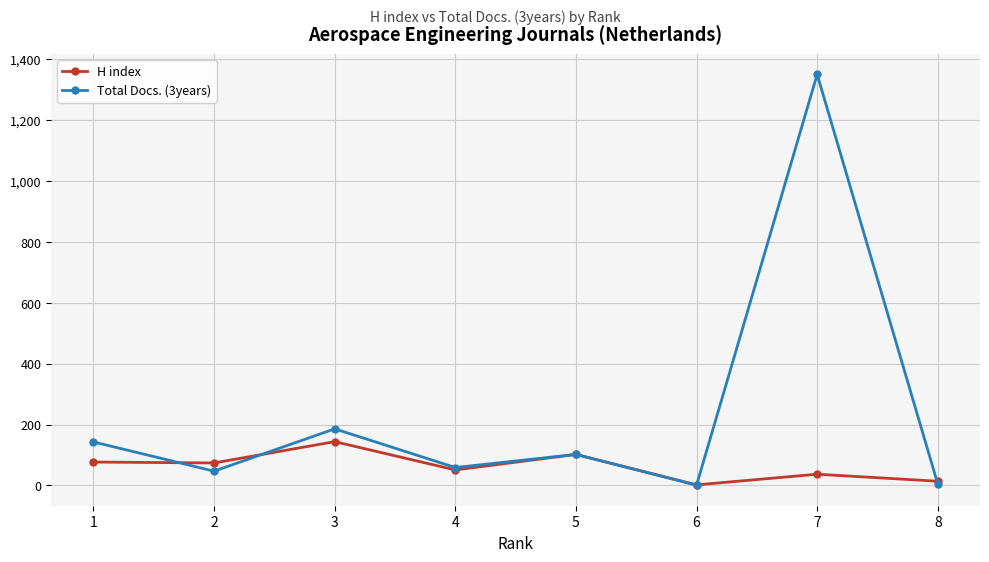

What is the value of the H index point at the 7th from the left?

37